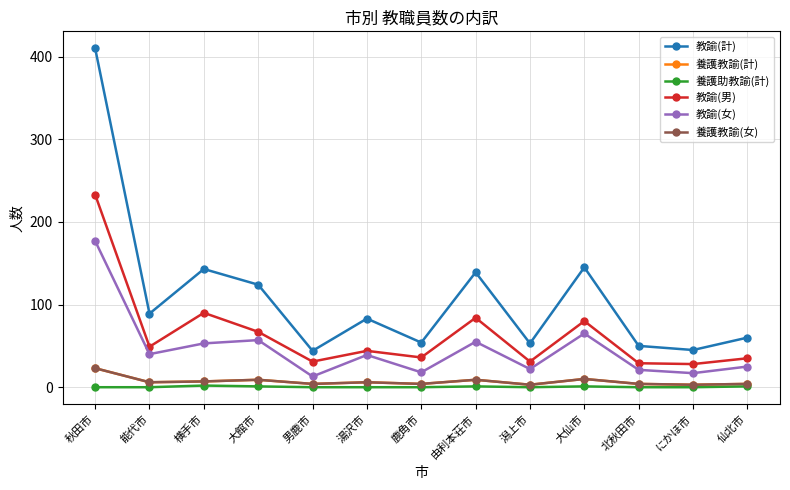

Does the chart have visible grid lines?

Yes